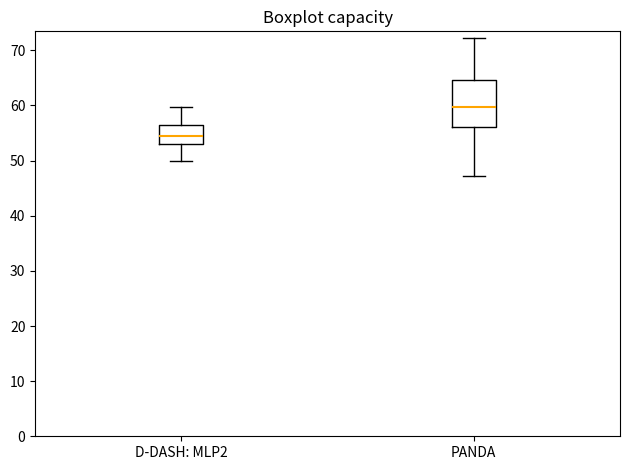

Reading left to right, transcribe this box plot: for each box, give where its median line is, the range the box spans, and where its two whiskers end, as read against the y-axis. The values are not printed on the chart, so give them approximately, as read against the axis.

D-DASH: MLP2: median 54, box 53 to 57, whiskers 50 to 60
PANDA: median 60, box 56 to 65, whiskers 47 to 72